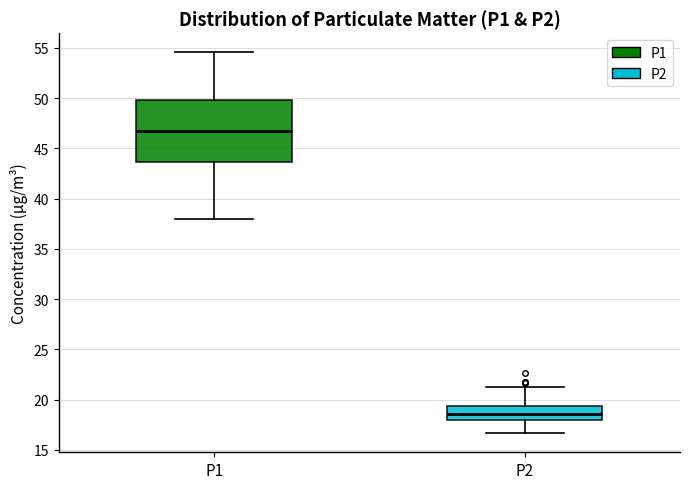

Reading left to right, read every box against the y-axis: the position of its median line, the range the box covers, and the ends of its whiskers. The values are not printed on the chart, so give them approximately, as read against the axis.

P1: median 46.5, box 43.5 to 50.0, whiskers 38.0 to 54.5
P2: median 18.5, box 18.0 to 19.5, whiskers 16.5 to 21.0